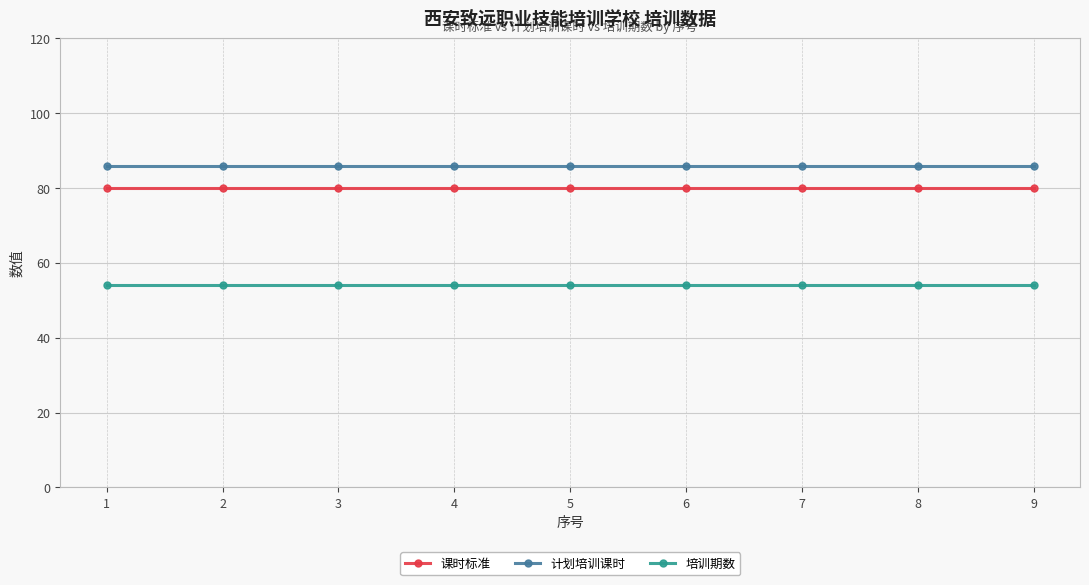

True or false: 课时标准 and 计划培训课时 intersect in this chart.

False